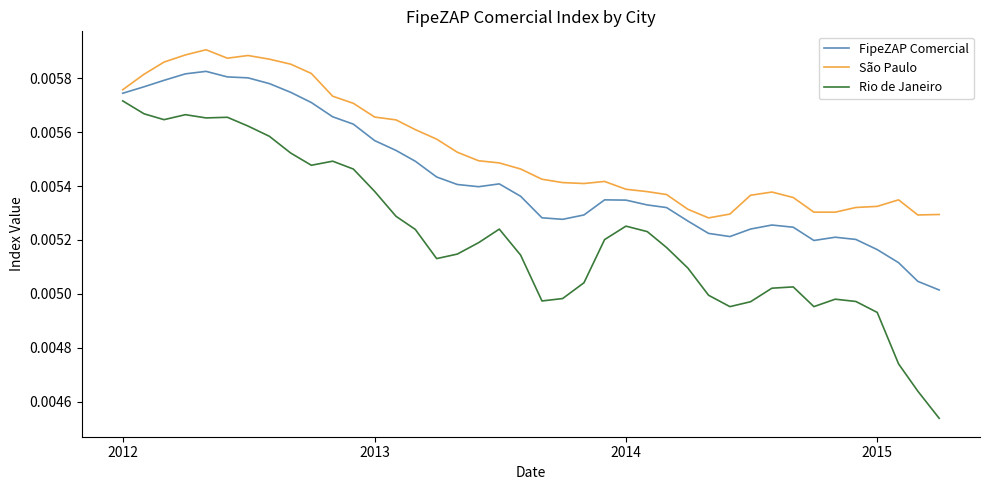

How many lines are shown in the chart?

3